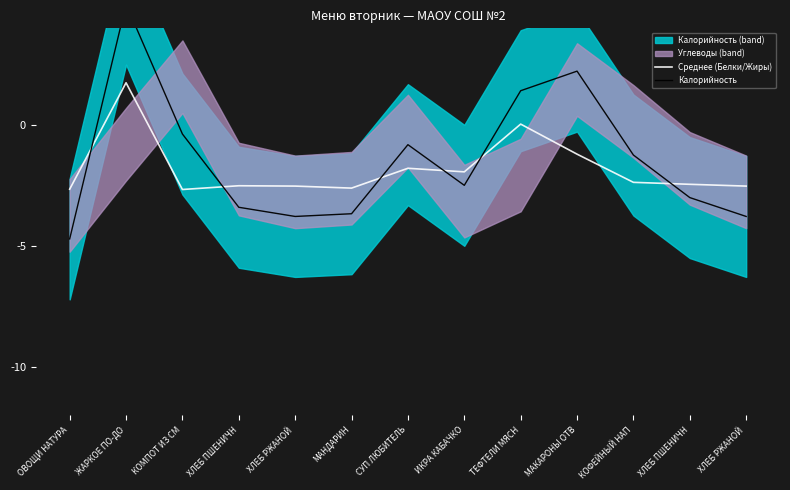

What is the difference between the maximum and second lowest values in the Калорийность series?

8.8